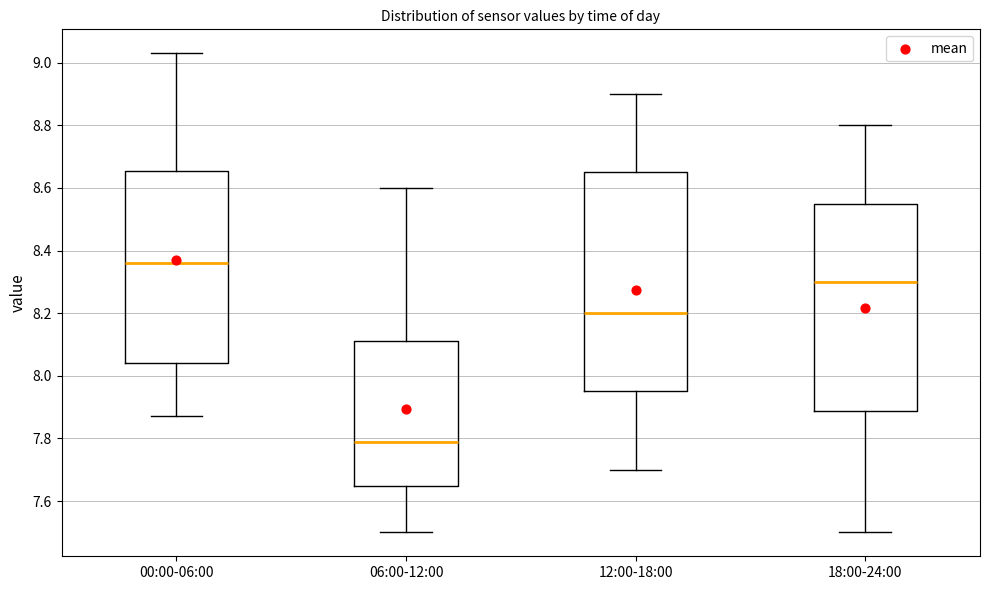

Where is the upper edge of the box for 18:00-24:00 on the y-axis? The values are not printed on the chart, so give them approximately, as read against the axis.

8.56